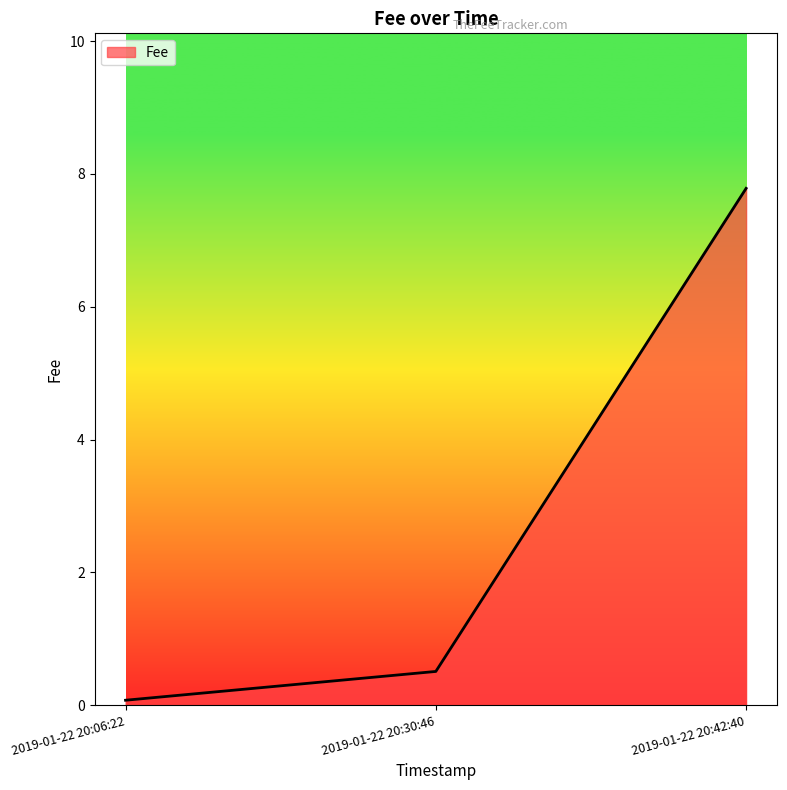

What is the average value?

2.8